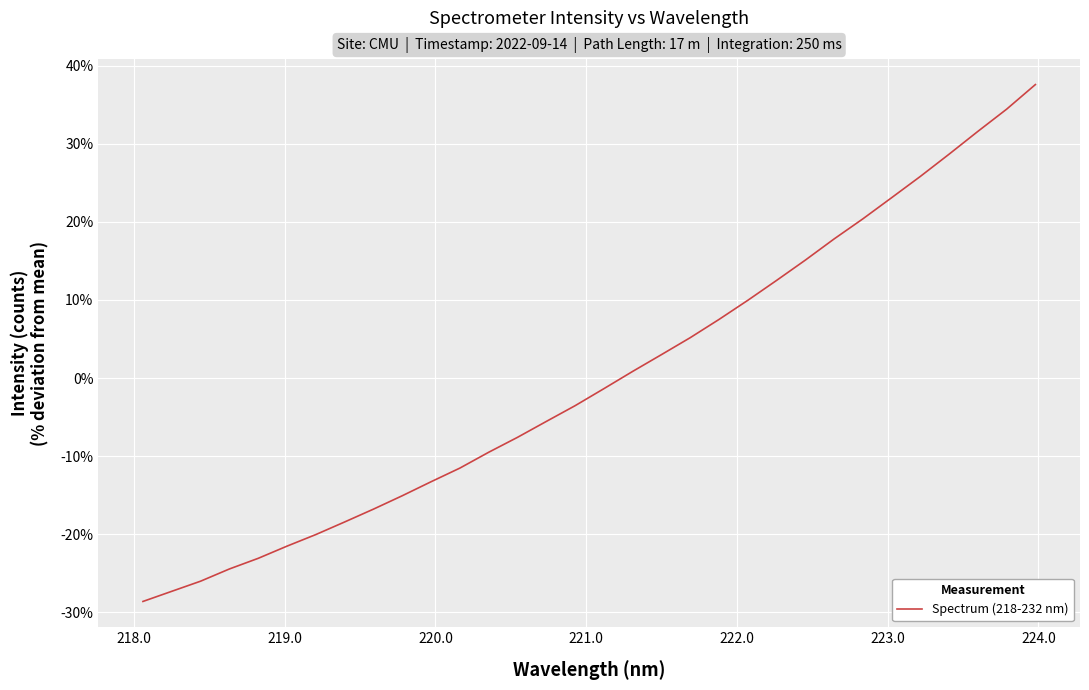

How many values are below -1?

17